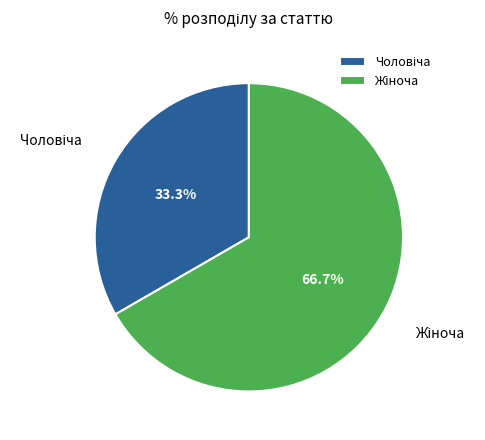

Is there a majority slice in this chart?

Yes